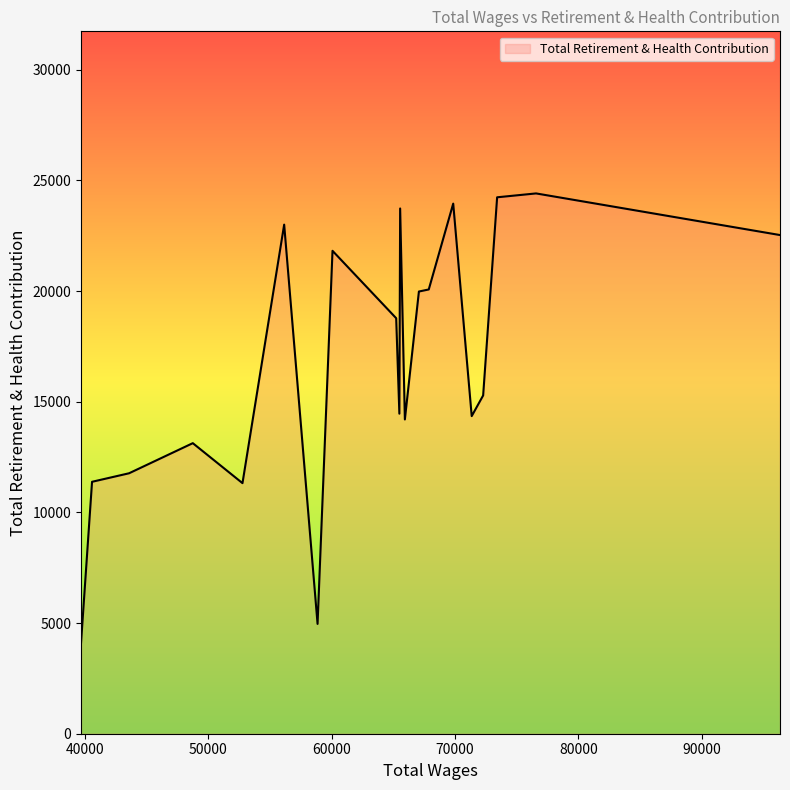

What is the difference between the second highest and minimum values?

20137